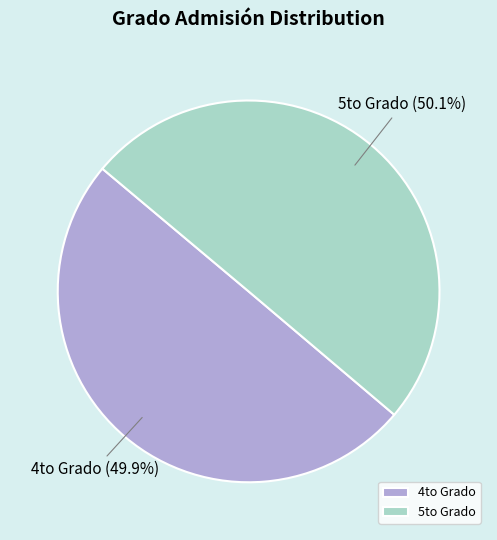

How many segments does this pie chart have?

2